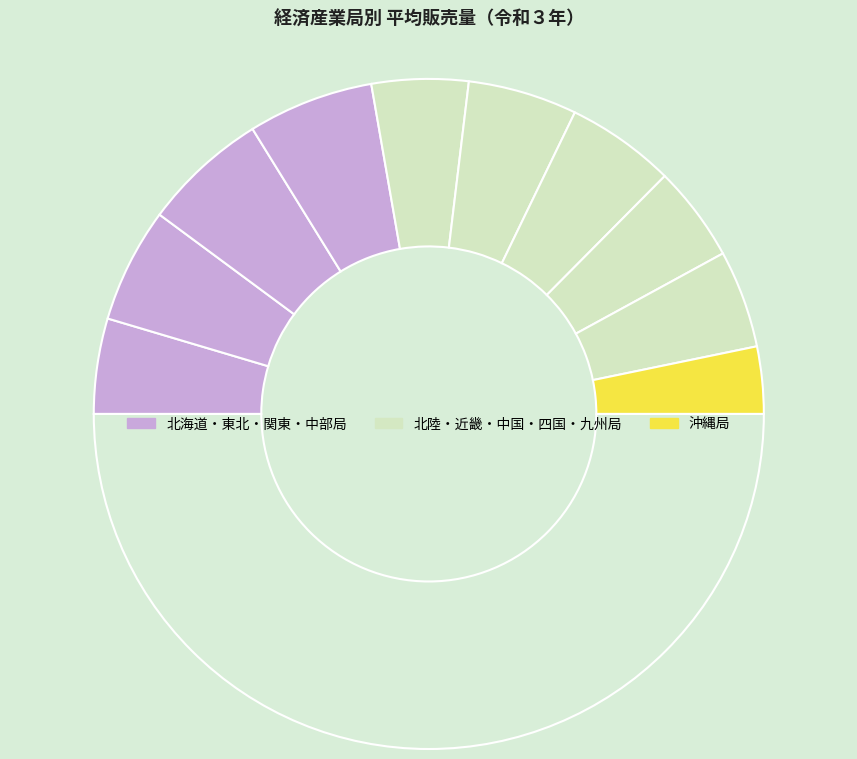

How many segments does this pie chart have?

11